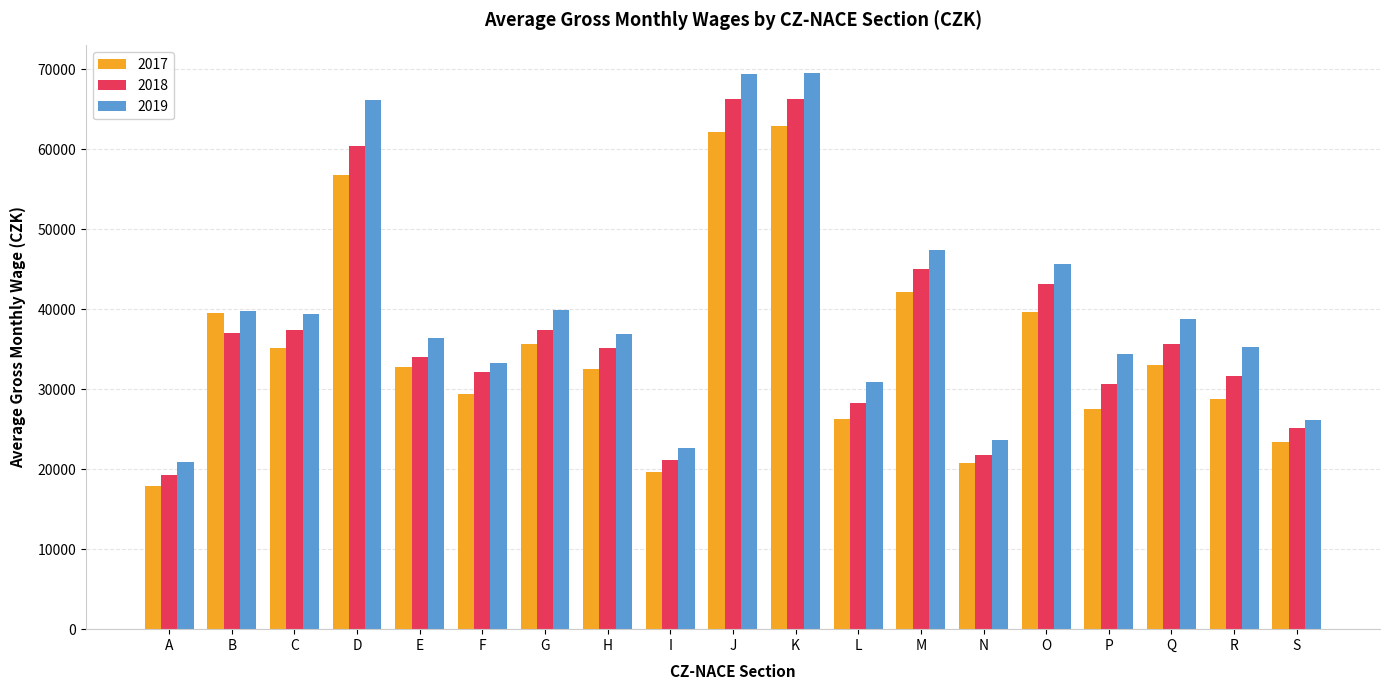

What are all the series names shown in the legend?

2017, 2018, 2019